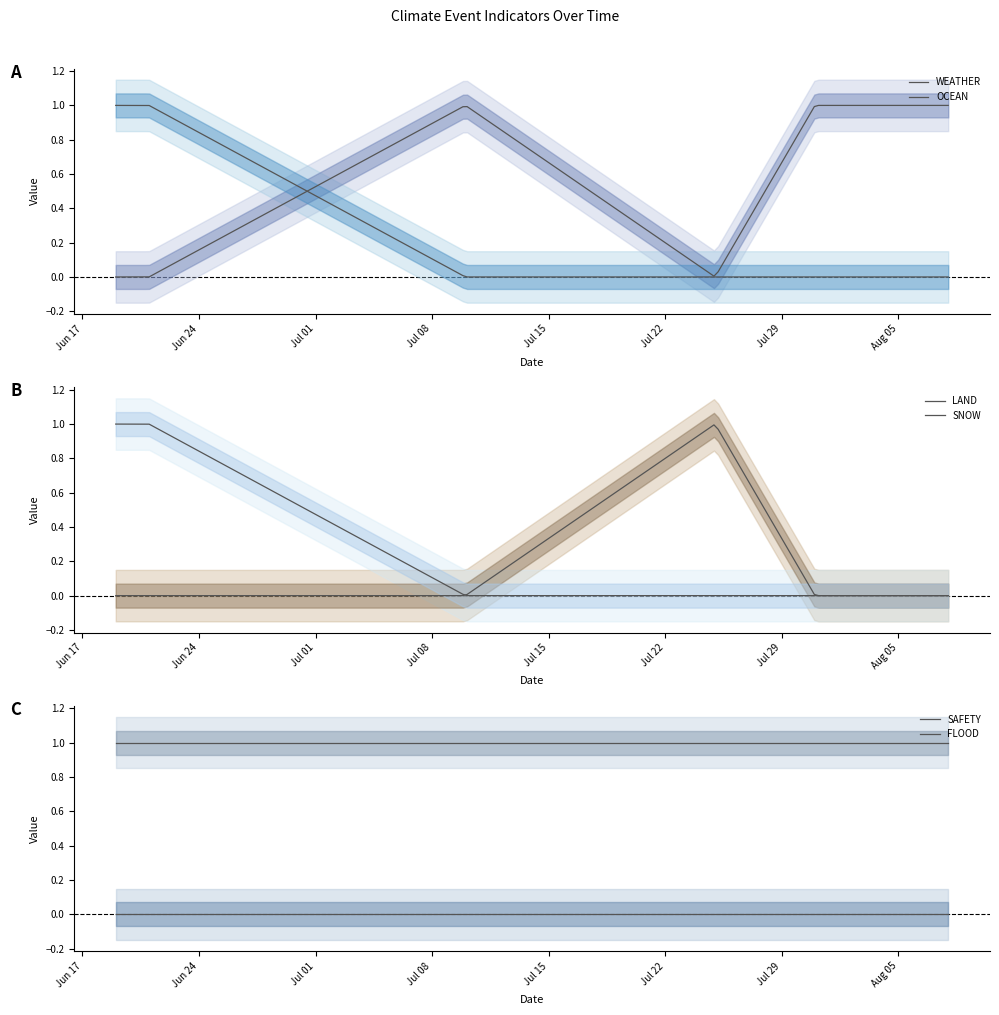

Which series has the largest range (max minus min)?

WEATHER